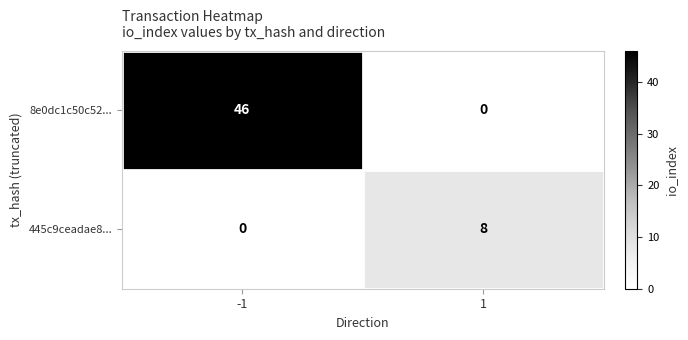

True or false: 445c9ceadae8... has a value of -5 at -1.

False